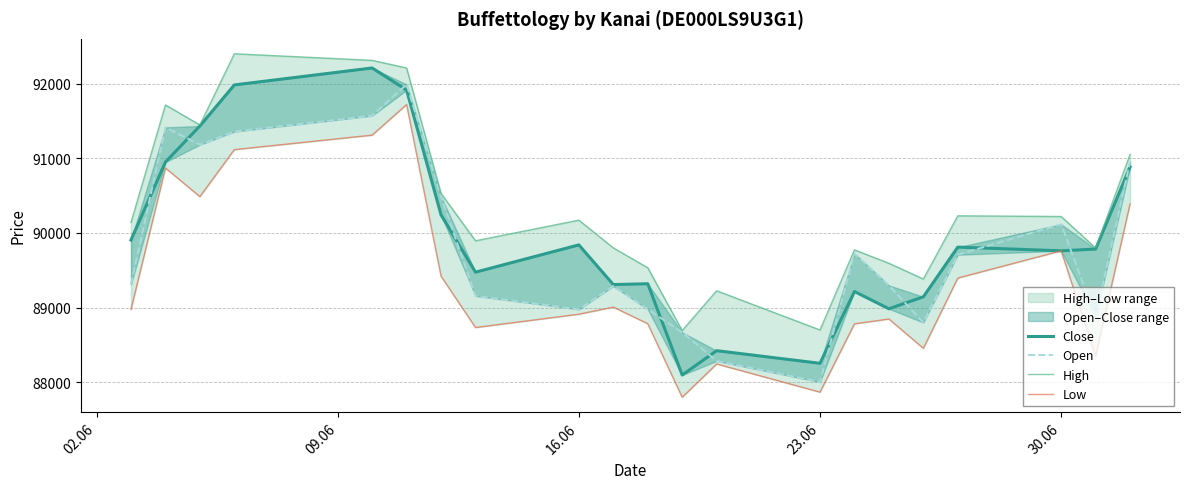

Reading right to left, extract all data points from this chart.

Close: 90882	89784	89761	89810	89145	88985	89216	88255	88424	88098	89320	89309	89840	89475	90242	91913	92208	91981	91432	90948	89905
Open: 90953	88874	90116	89708	88801	89298	89725	88004	88286	88669	88978	89288	88977	89157	90487	91988	91569	91356	91181	91413	89309
High: 91051	89798	90220	90229	89383	89594	89773	88701	89226	88693	89534	89800	90171	89895	90529	92208	92310	92398	91445	91713	90140
Low: 90389	88352	89761	89396	88456	88848	88783	87869	88246	87801	88785	89007	88912	88734	89421	91719	91309	91115	90486	90869	88976